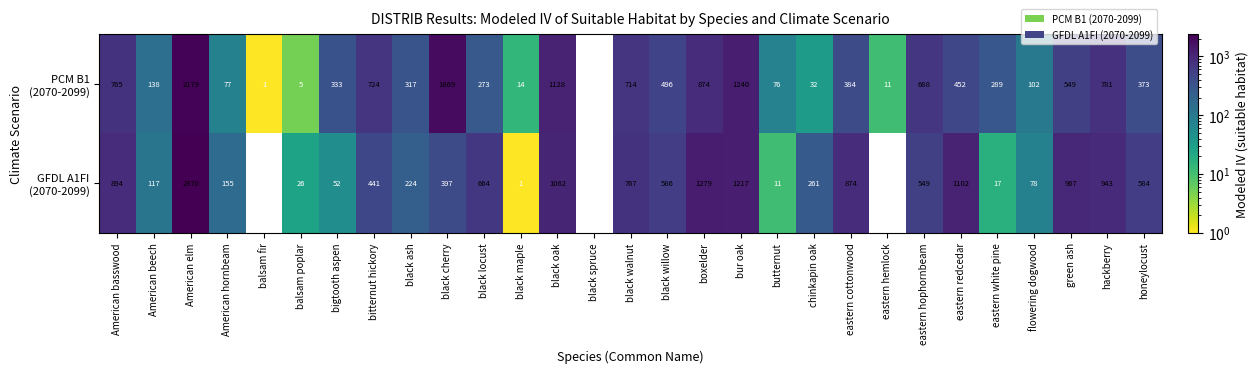

What is the spread (max minus min) of values at American hornbeam?

78